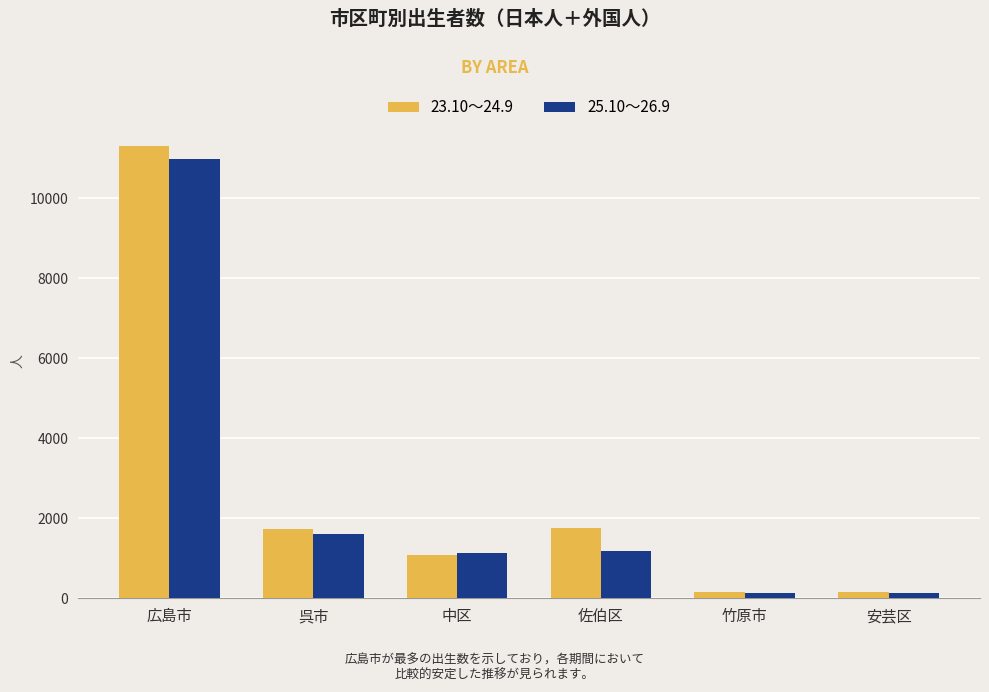

What is the sum of the 25.10～26.9 values at 安芸区 and 広島市?

11139